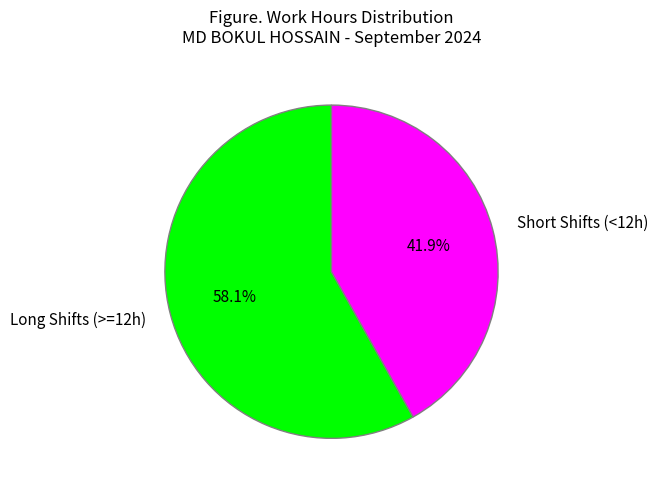

Do Long Shifts (>=12h) and Short Shifts (<12h) together represent more than half of the pie?

Yes